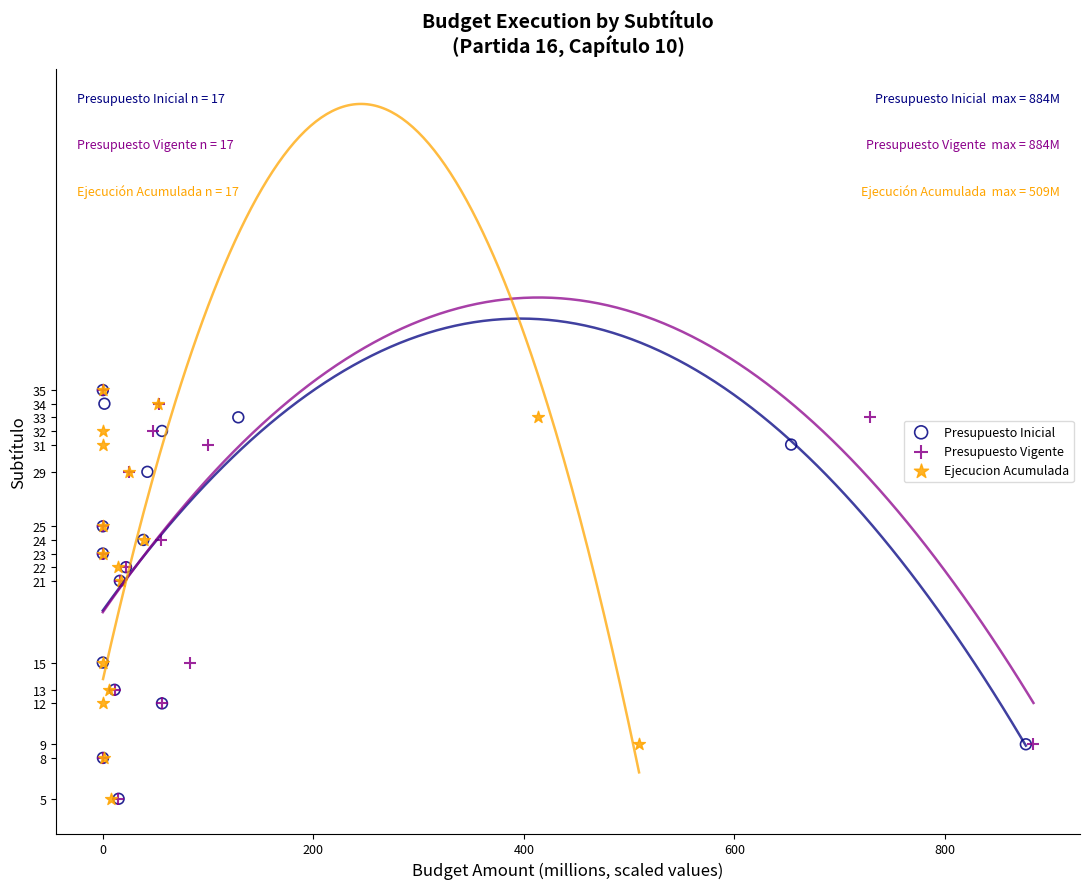

What are all the series names shown in the legend?

Presupuesto Inicial, Presupuesto Vigente, Ejecucion Acumulada